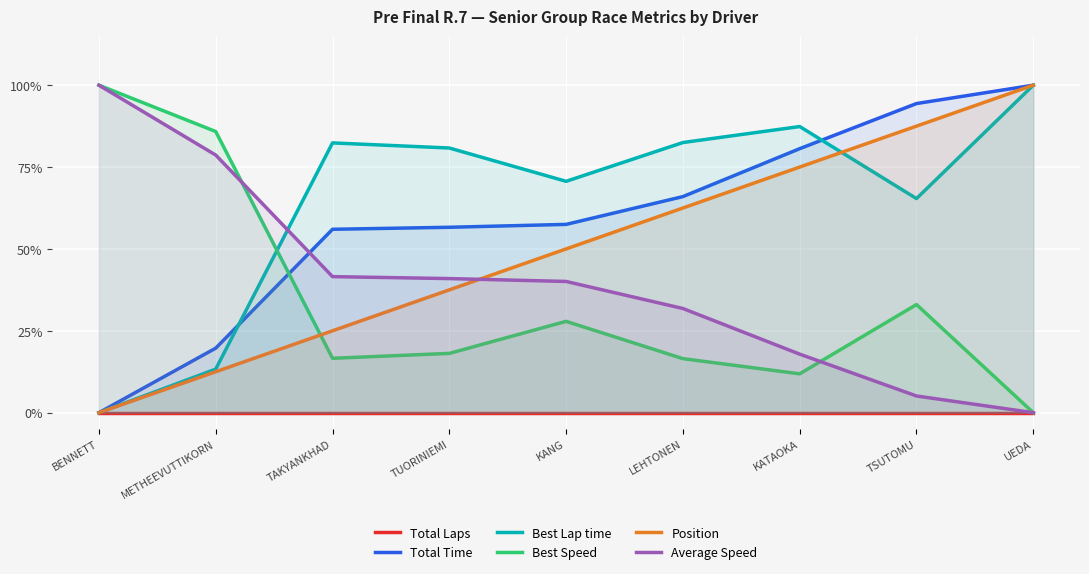

What is the total value across all series at BENNETT?

2.0